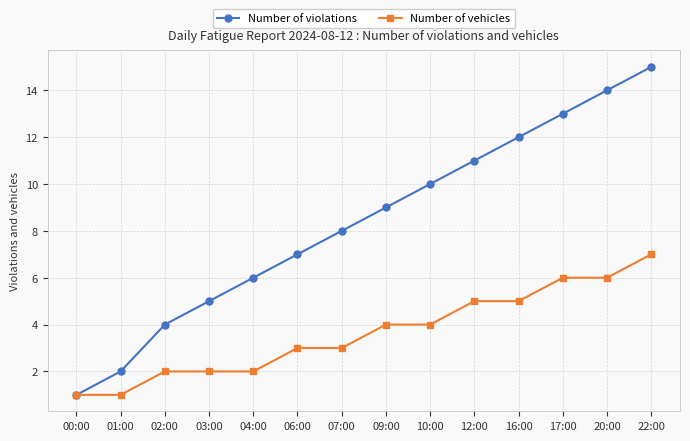

Which series has the widest spread of values?

Number of violations